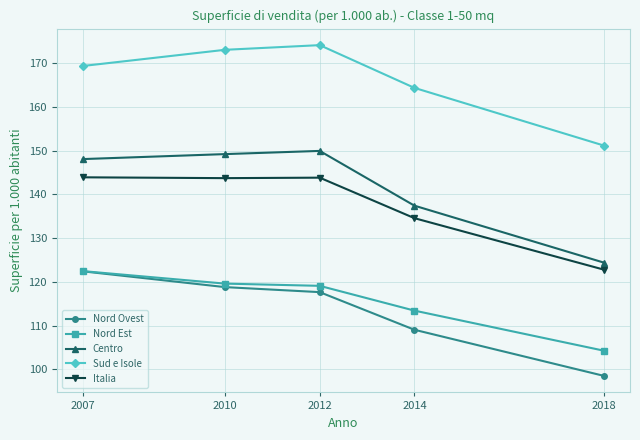

What is the highest value of the Italia series?

143.9